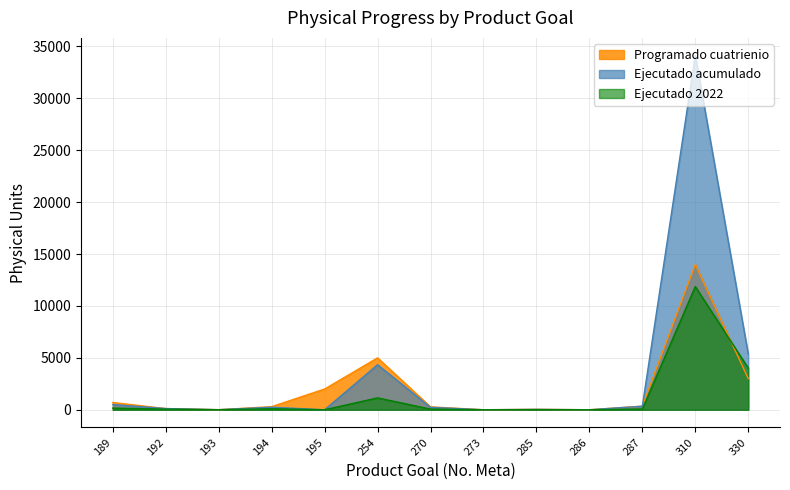

How many lines are shown in the chart?

3